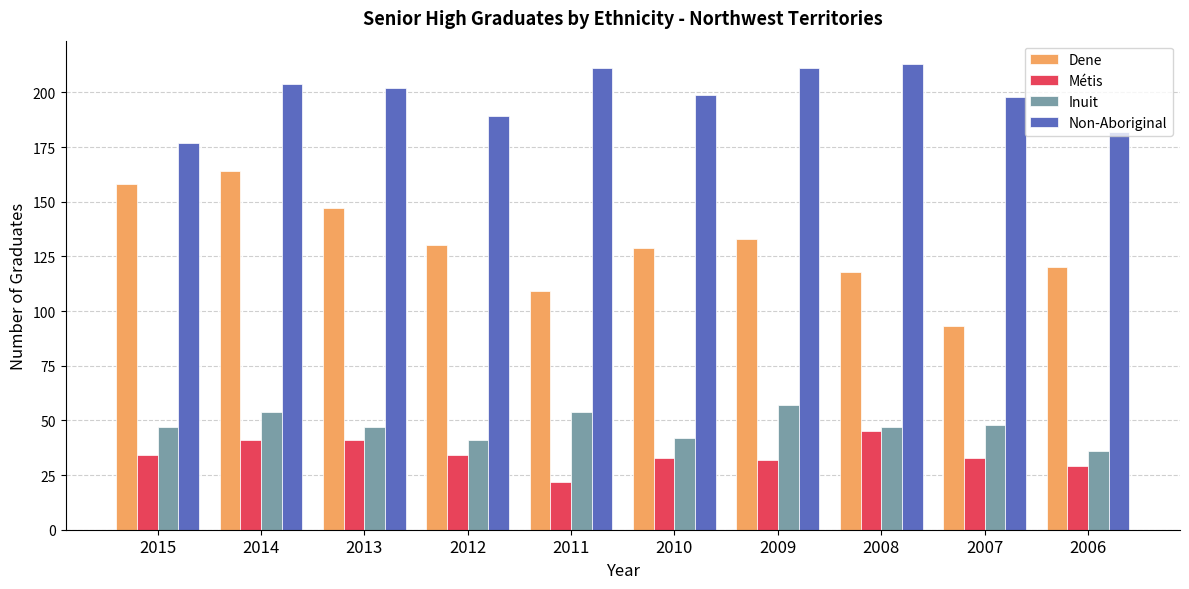

What are all the series names shown in the legend?

Dene, Métis, Inuit, Non-Aboriginal